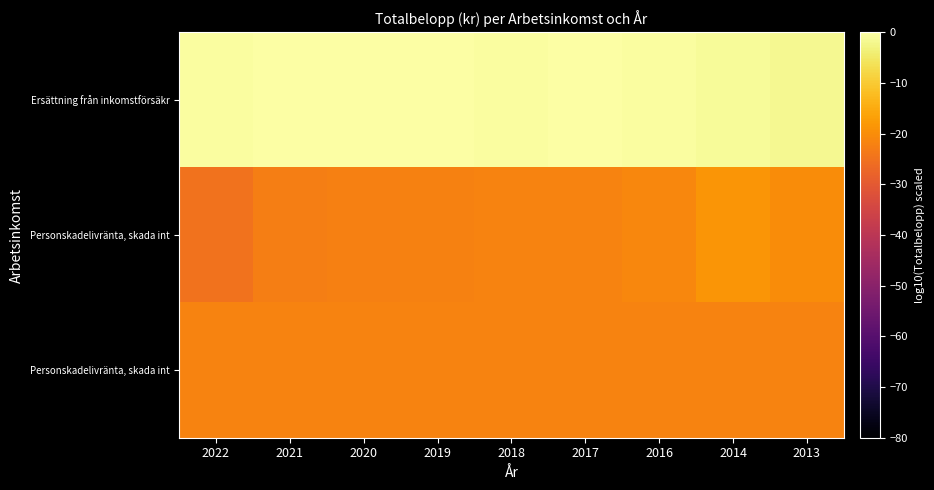

What is the spread (max minus min) of values at 2014?

20.7